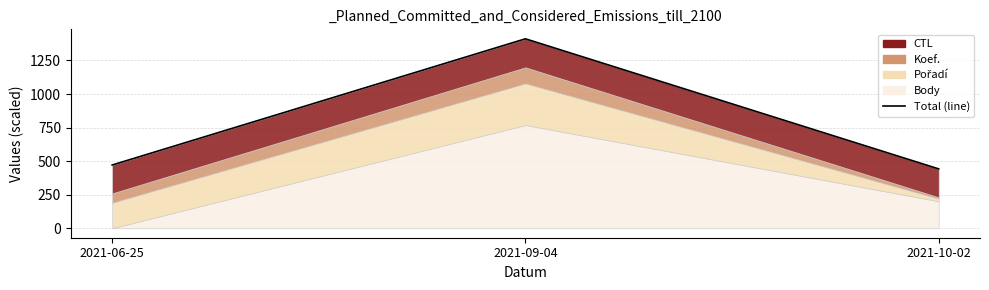

What is the change in value from 2021-06-25 to 2021-10-02?

-29.0